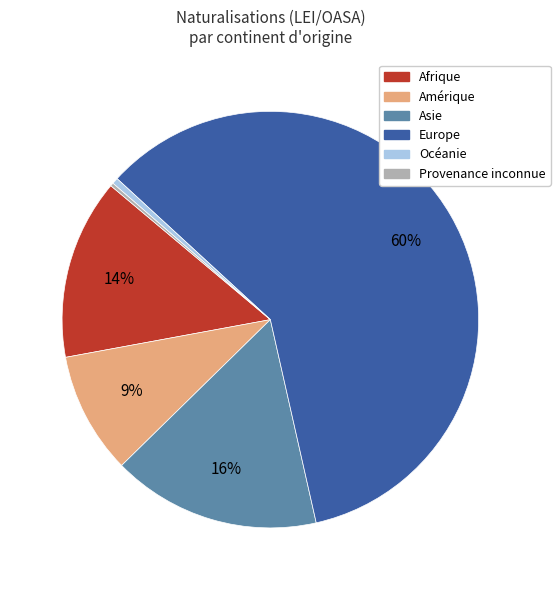

True or false: Océanie accounts for 0% of the total.

True